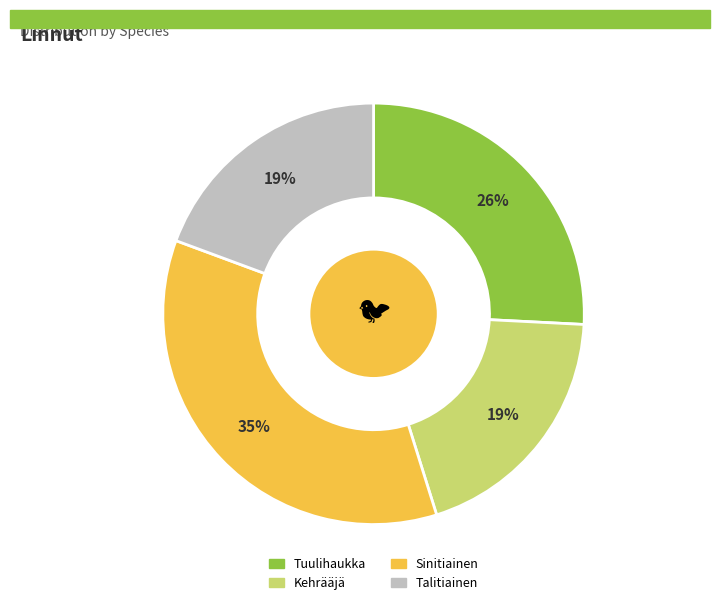

Approximately how many times larger is the value at Talitiainen compared to Kehrääjä?

1.0